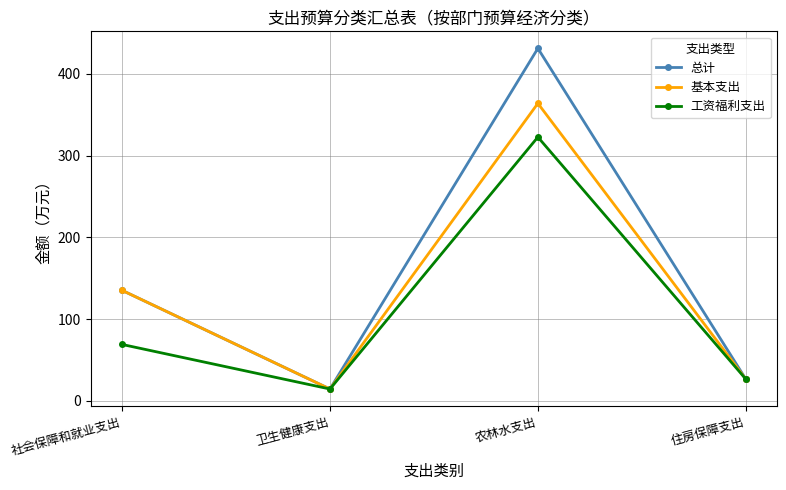

How many series are shown in this chart?

3